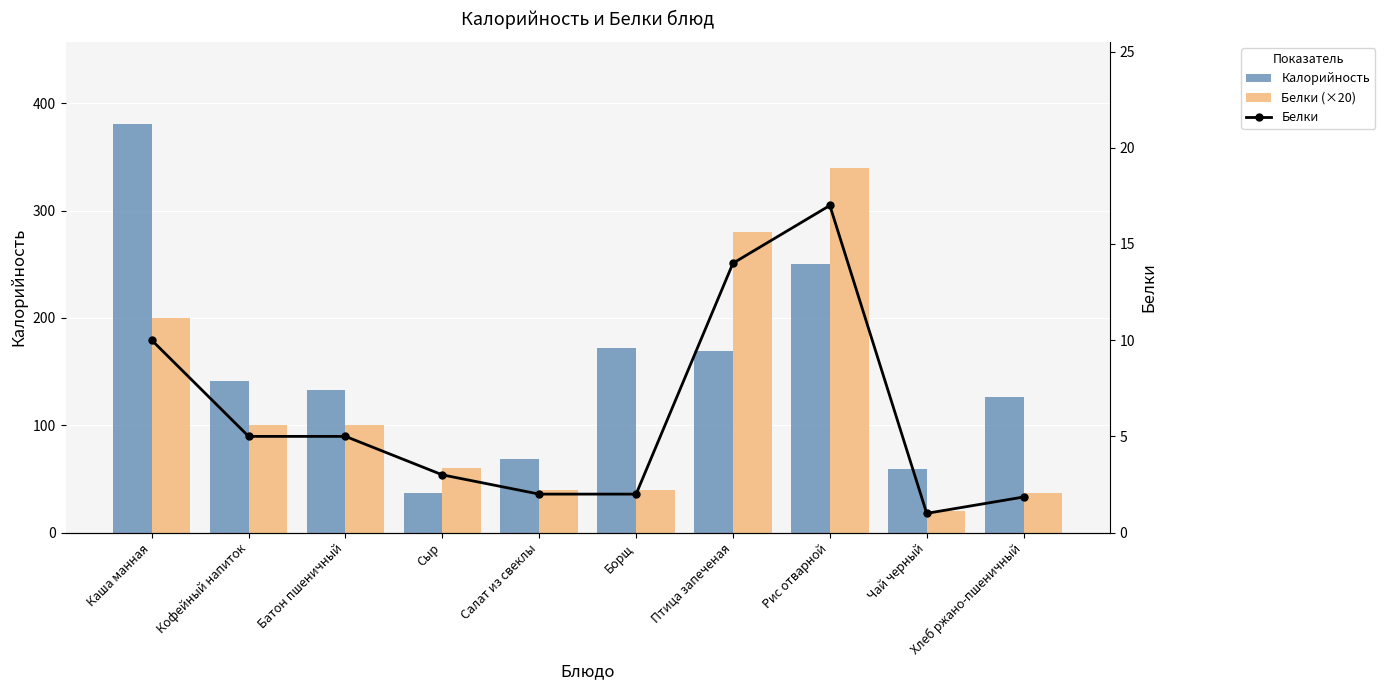

True or false: Белки has a value of 6.2 at Птица запеченая.

False